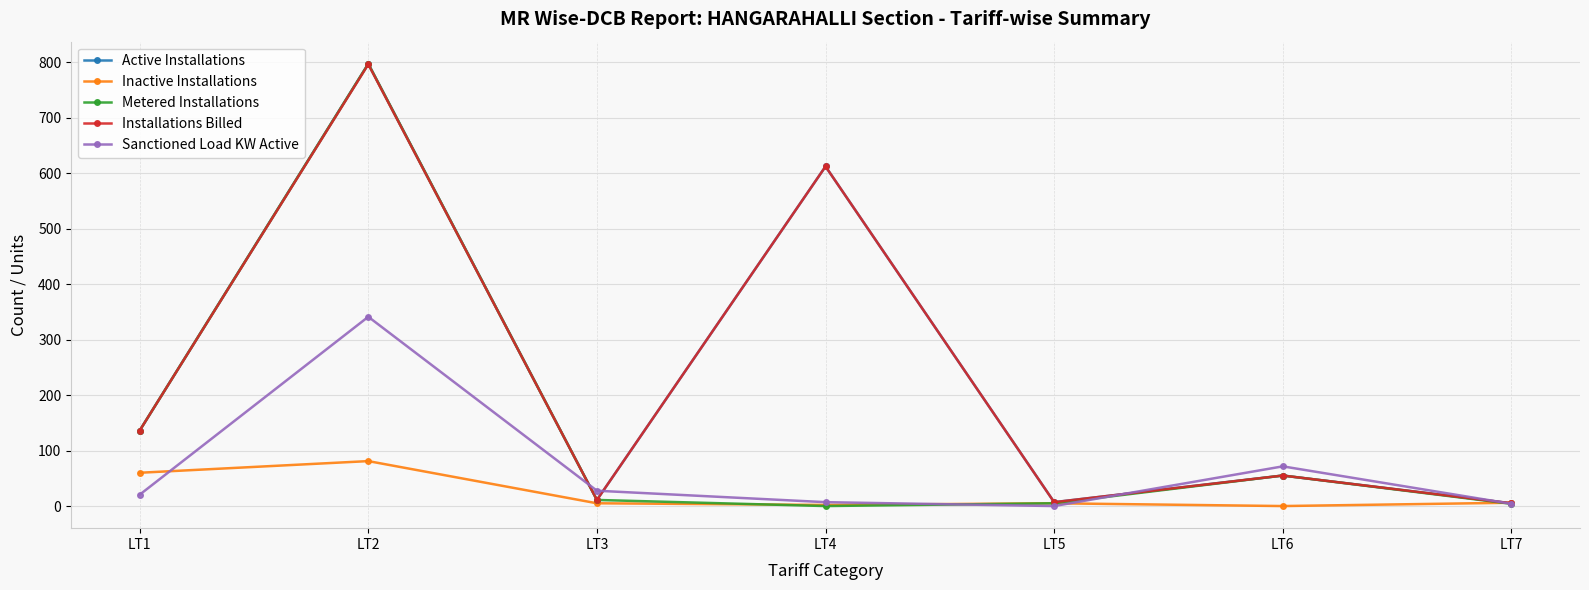

What is the difference between the maximum and second lowest values in the Inactive Installations series?

79.0